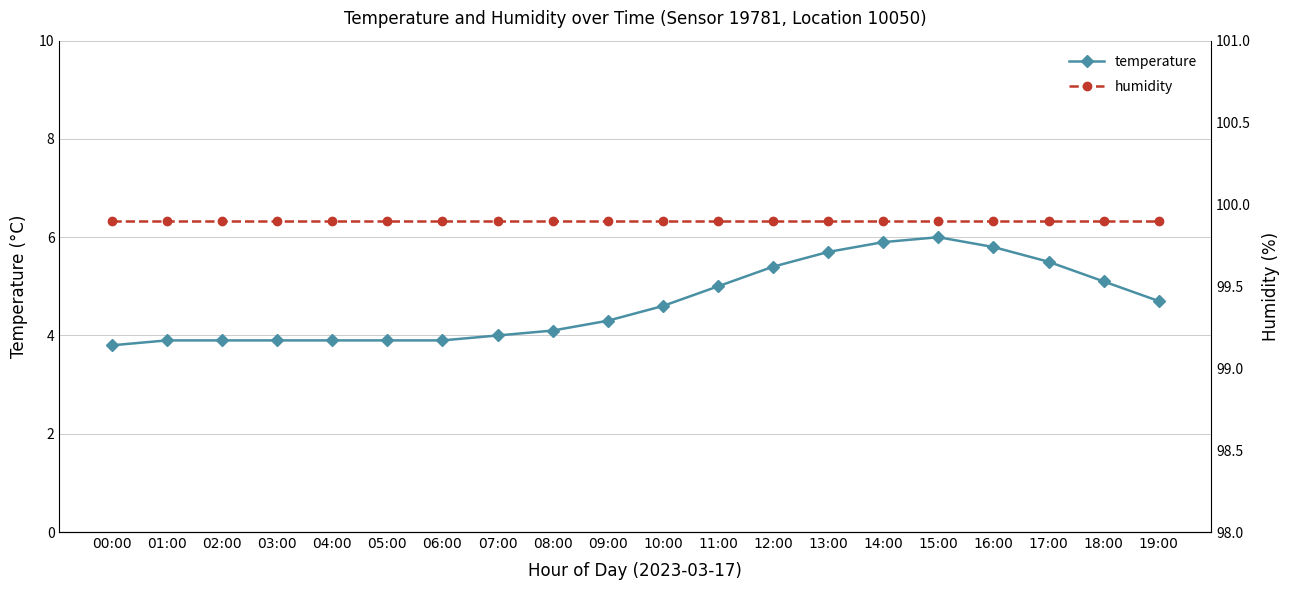

In temperature, how many points are higher than both neighbors (excluding endpoints)?

1